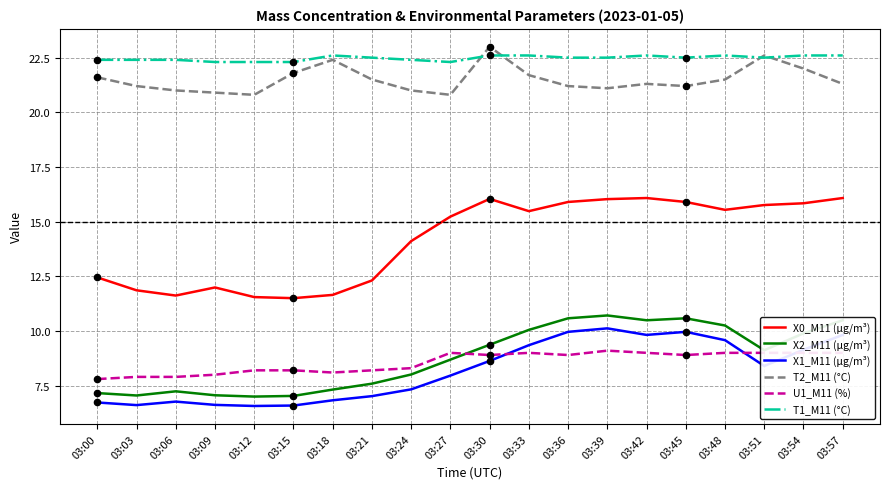

Which series has the largest total across all categories?

T1_M11 (°C)